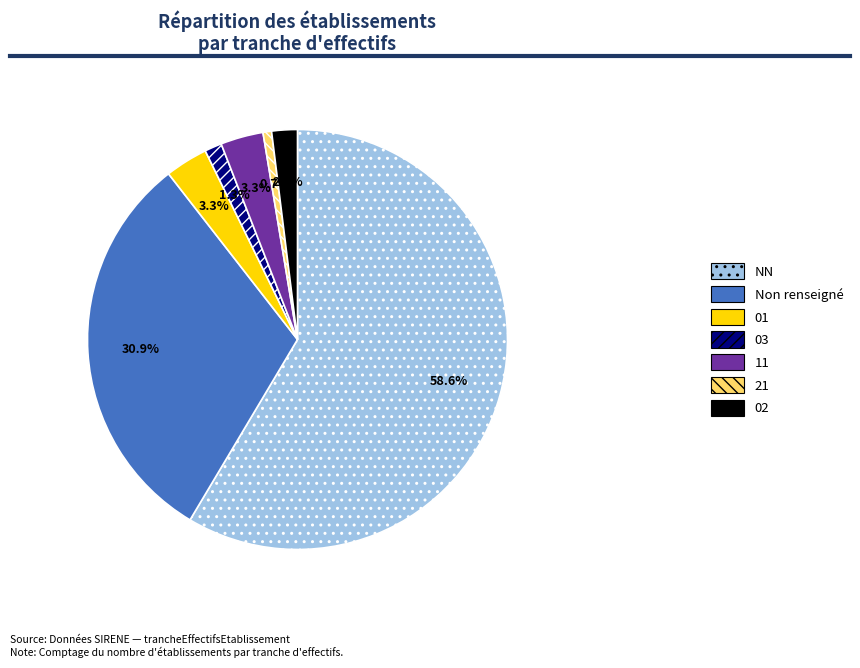

What percentage is the 02 slice, to the nearest percent?

2%